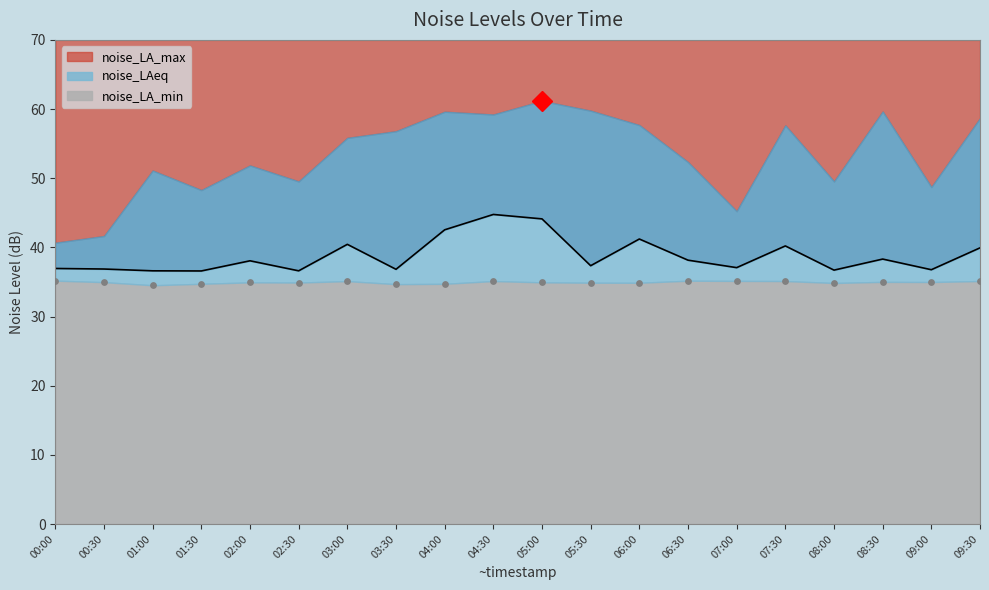

At how many categories does at least one series exceed 36?

20